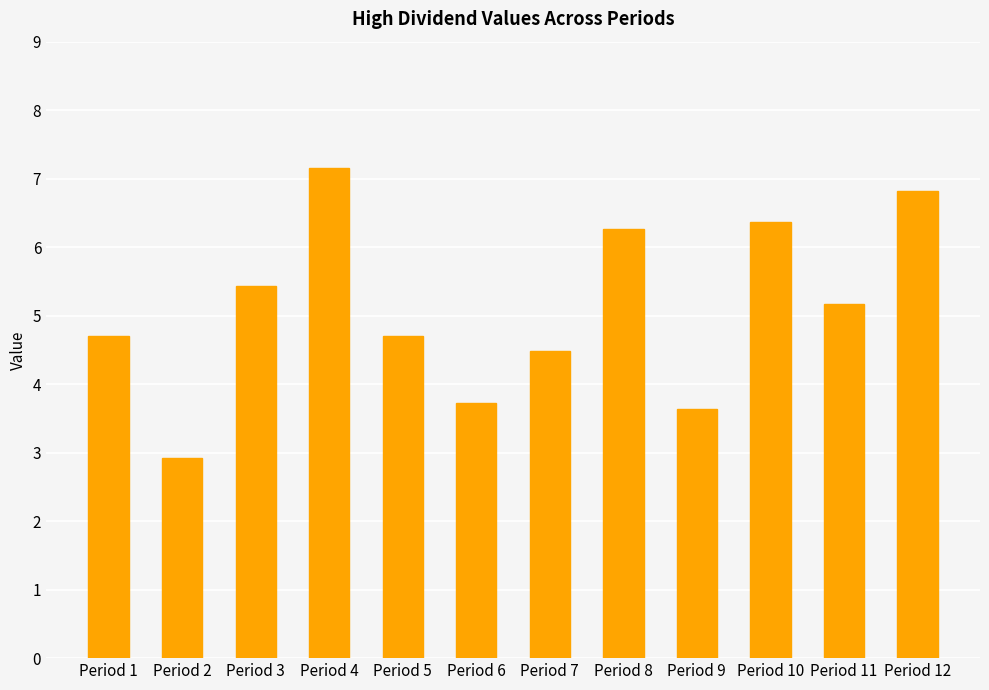

What is the ratio of the value at Period 6 to the value at Period 7?

0.8